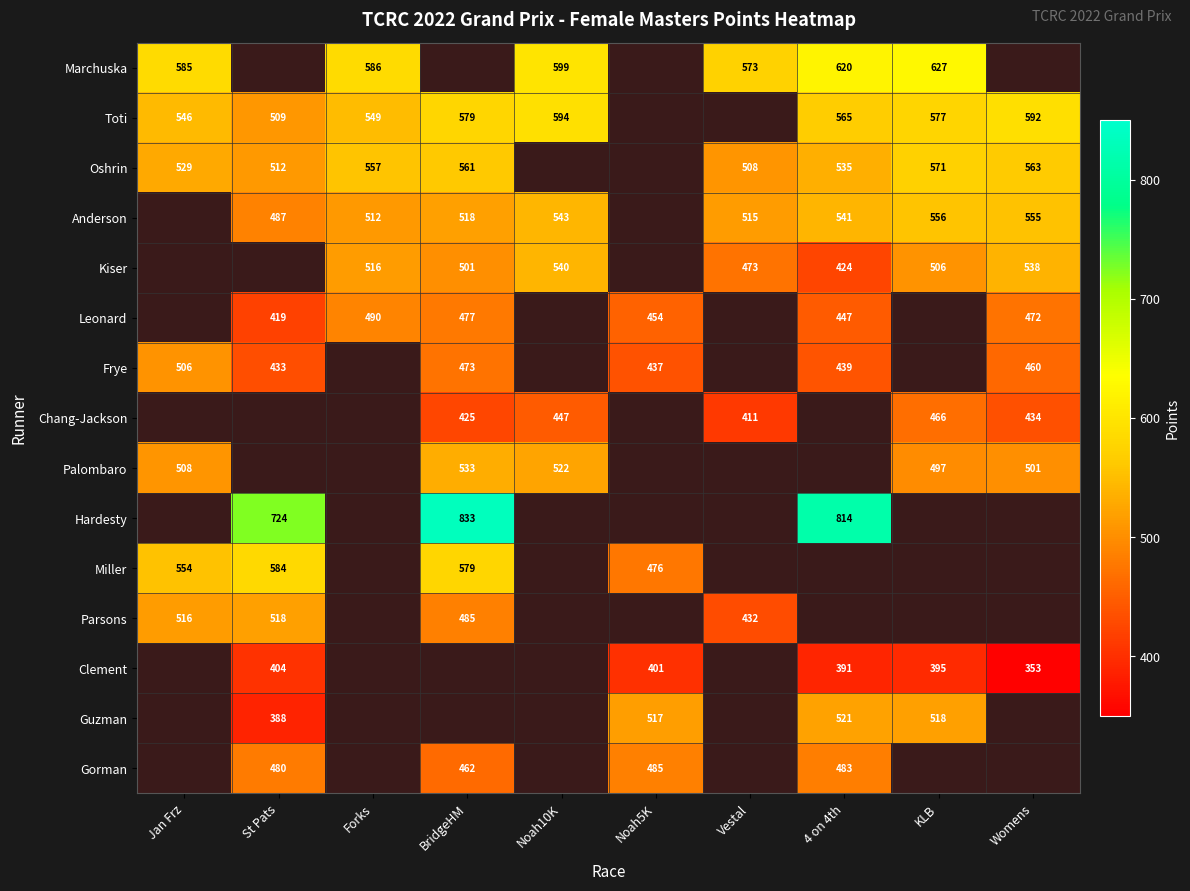

Is it true that Palombaro equals 508 at Jan Frz?

True